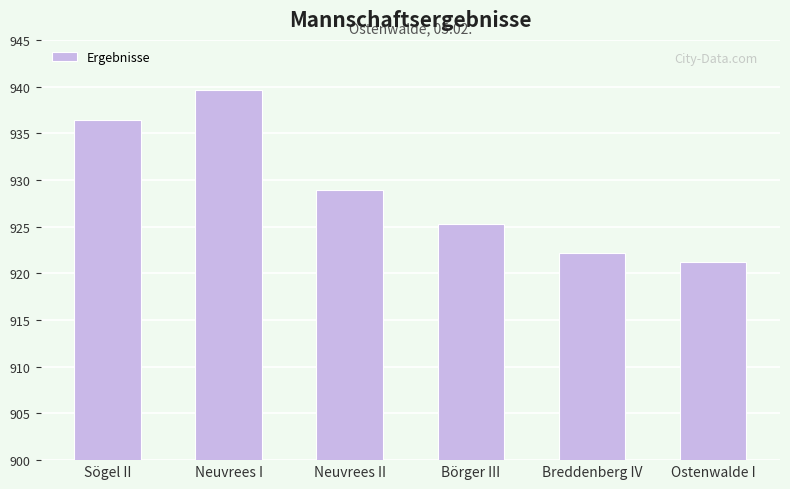

How many distinct data groups are displayed?

1